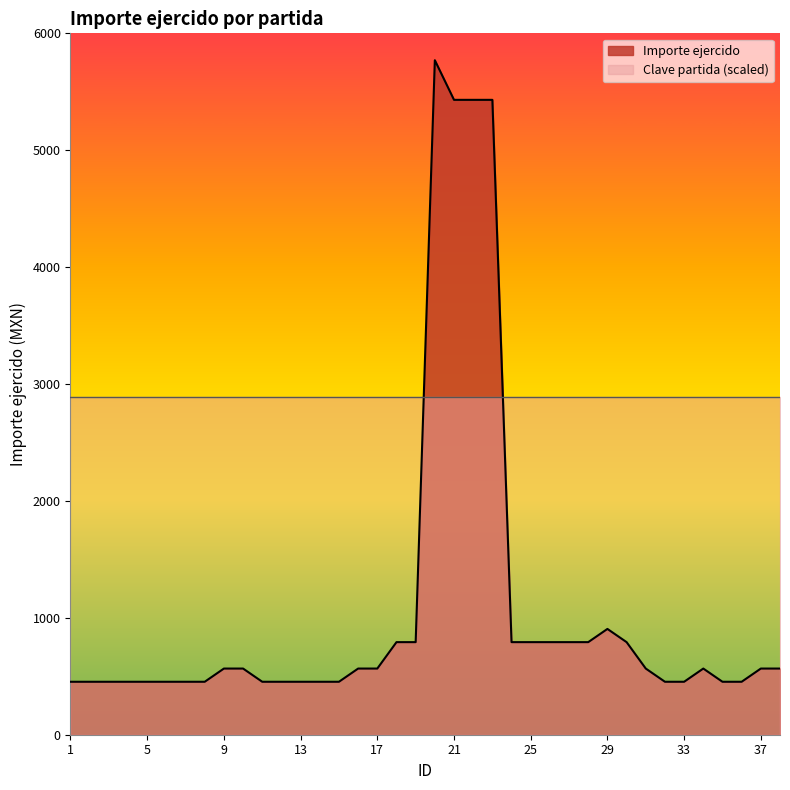

At which category does the chart reach its peak across all series?

20